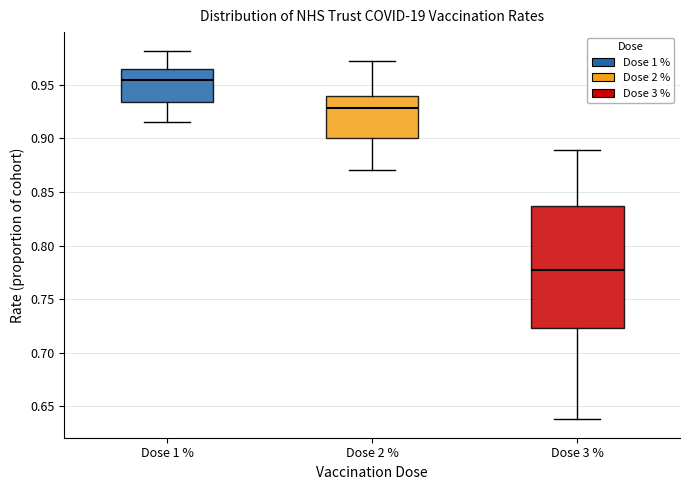

Reading left to right, transcribe this box plot: for each box, give where its median line is, the range the box spans, and where its two whiskers end, as read against the y-axis. The values are not printed on the chart, so give them approximately, as read against the axis.

Dose 1 %: median 0.955, box 0.935 to 0.965, whiskers 0.915 to 0.980
Dose 2 %: median 0.930, box 0.900 to 0.940, whiskers 0.870 to 0.970
Dose 3 %: median 0.775, box 0.725 to 0.835, whiskers 0.640 to 0.890